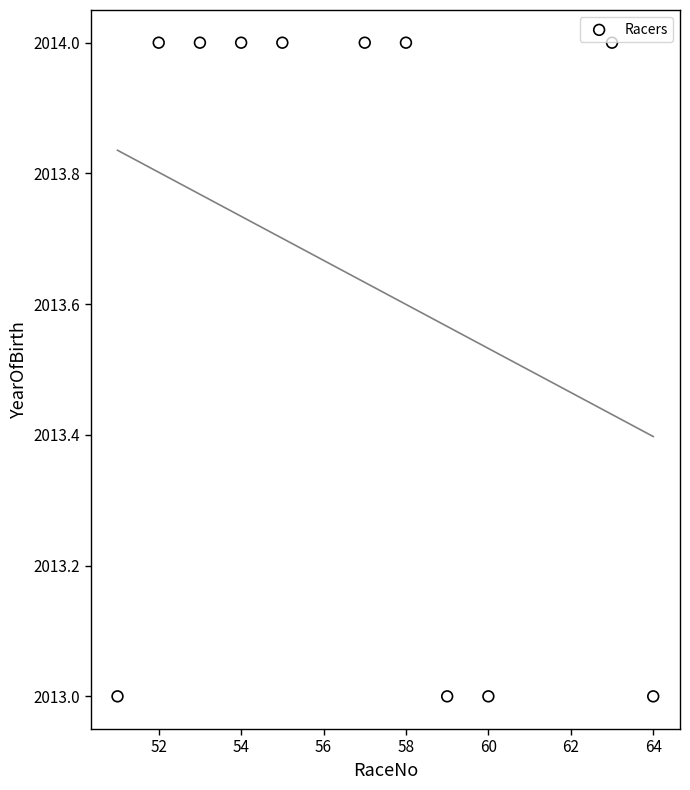

What is the range of X values (max minus min)?

13